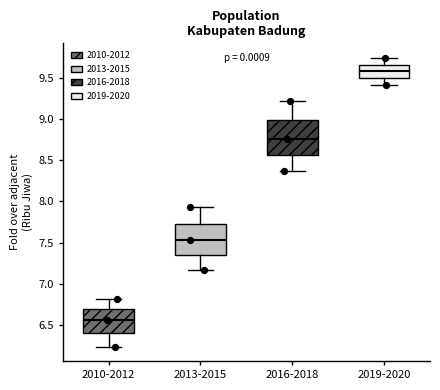

Where does the upper whisker of the box for 2010-2012 end on the y-axis? The values are not printed on the chart, so give them approximately, as read against the axis.

6.80